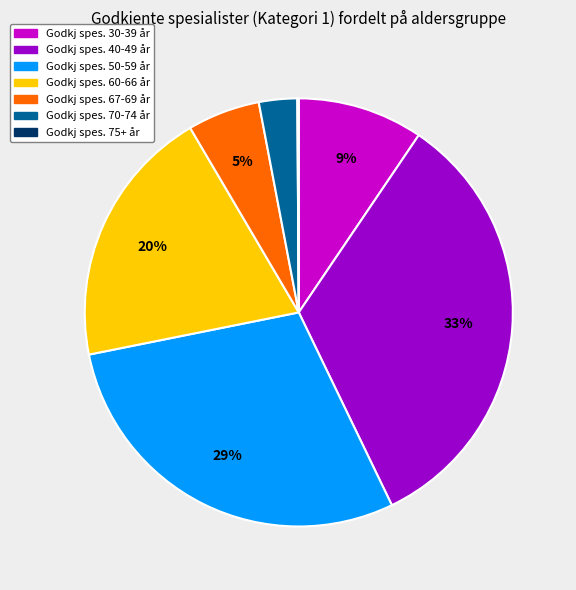

To the nearest percent, what is the average slice percentage?

14%